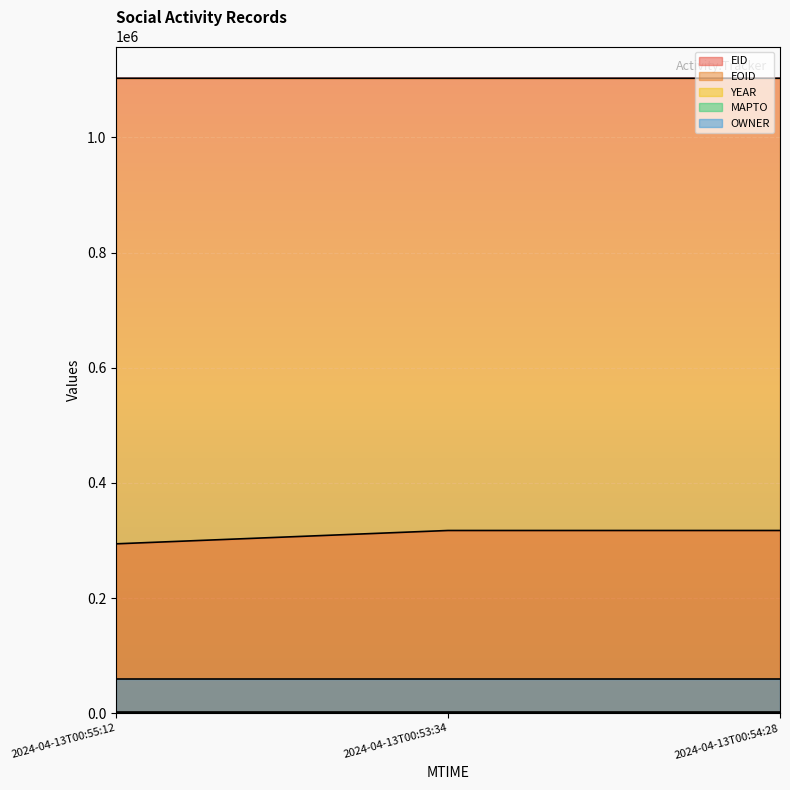

Which has a higher value, 2024-04-13T00:54:28 or 2024-04-13T00:53:34?

2024-04-13T00:54:28